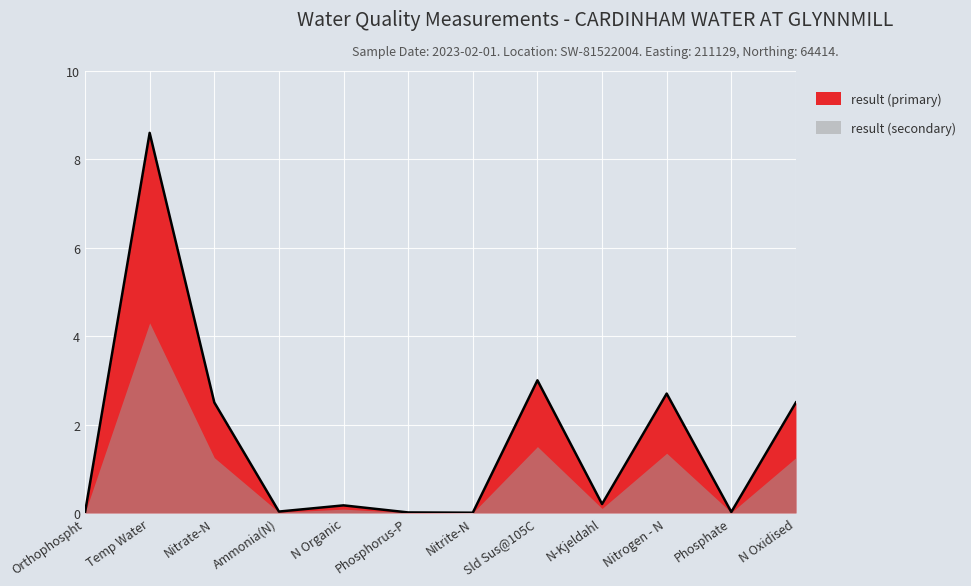

What is the change in value from N Organic to Nitrite-N?

-0.2